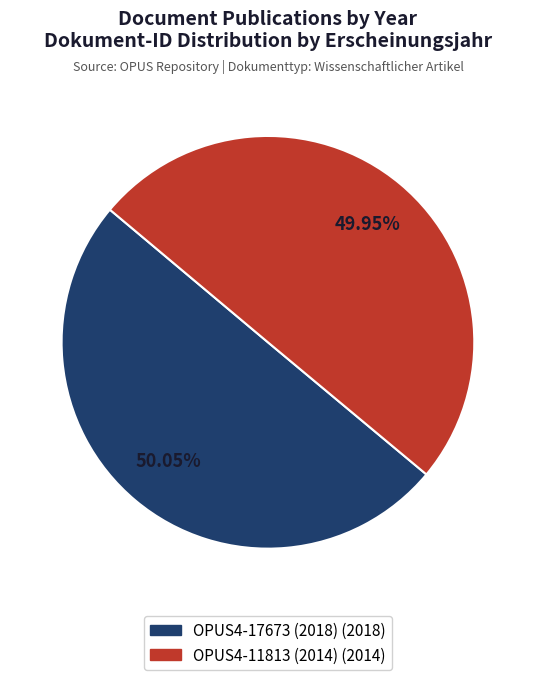

Is there any slice that represents more than half of the pie?

Yes